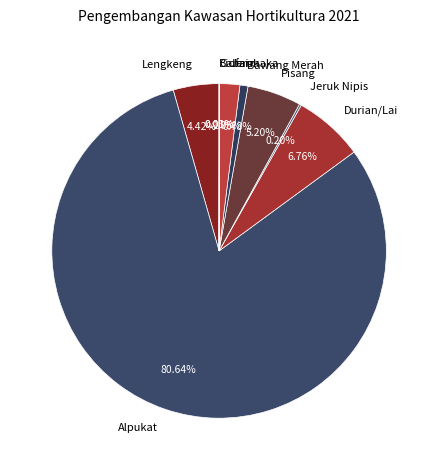

Which category has the biggest portion of the pie?

Alpukat